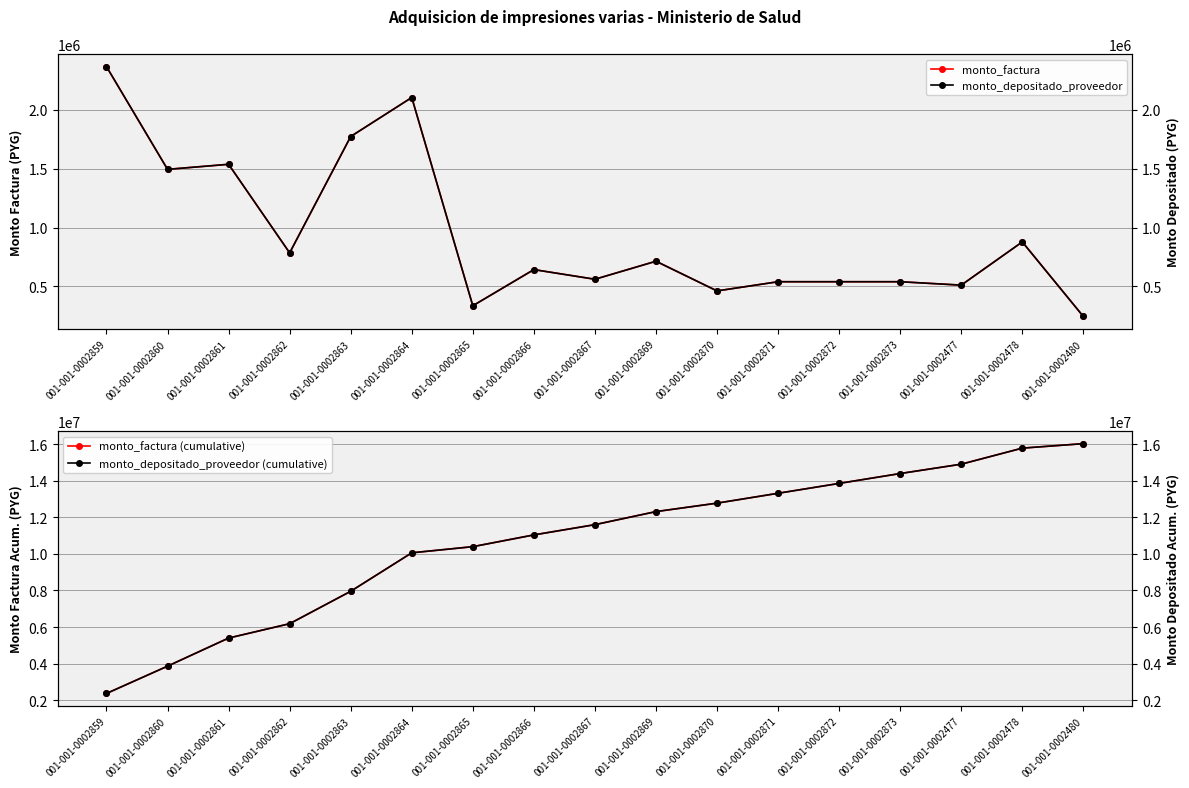

In monto_factura, how many points are higher than both neighbors (excluding endpoints)?

5